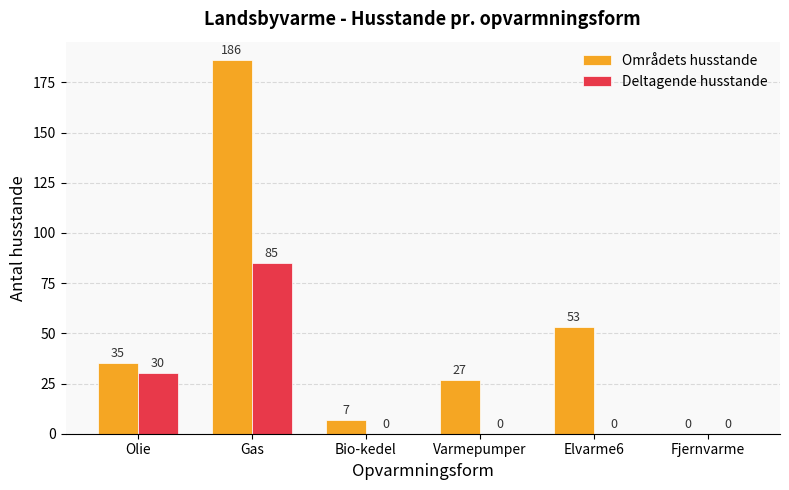

Reading left to right, what are all the values shown in this chart?

Områdets husstande: Olie=35	Gas=186	Bio-kedel=7	Varmepumper=27	Elvarme6=53	Fjernvarme=0
Deltagende husstande: Olie=30	Gas=85	Bio-kedel=0	Varmepumper=0	Elvarme6=0	Fjernvarme=0